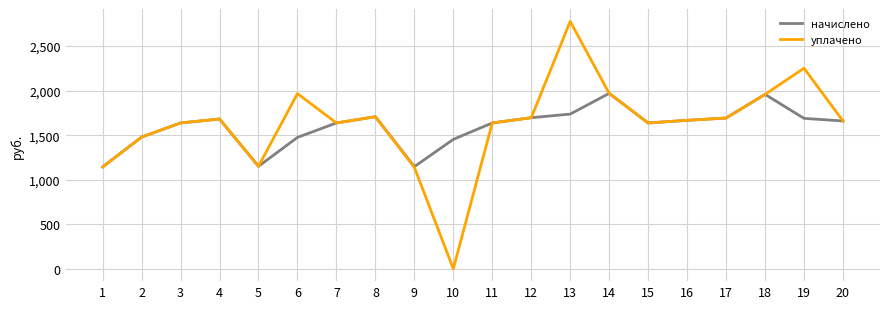

Which label corresponds to the largest value in the chart?

13